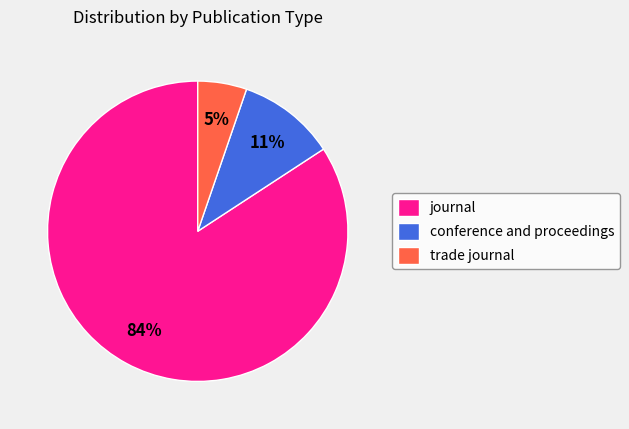

To the nearest percent, what is the difference between the largest and smallest slice percentages?

79%